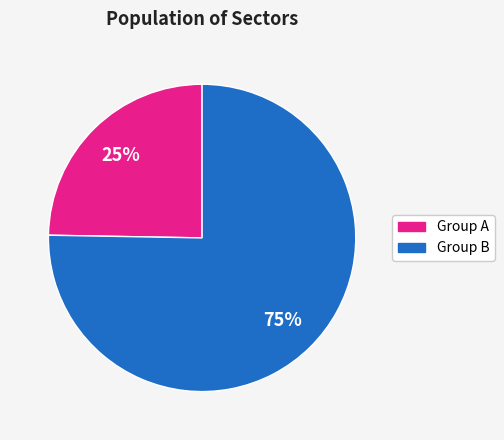

Is there a majority slice in this chart?

Yes